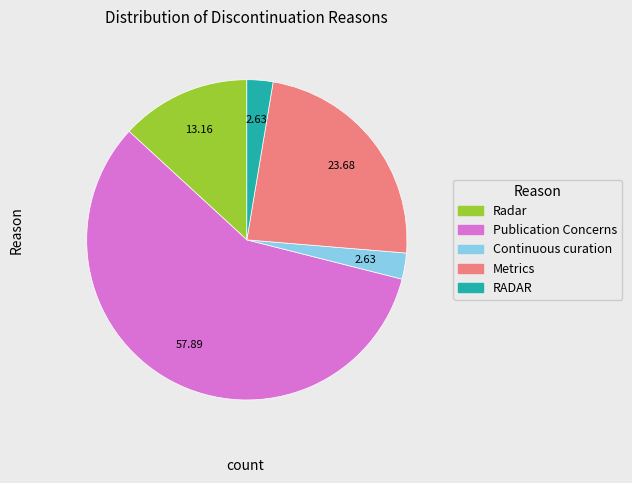

Does any single category account for the majority?

Yes